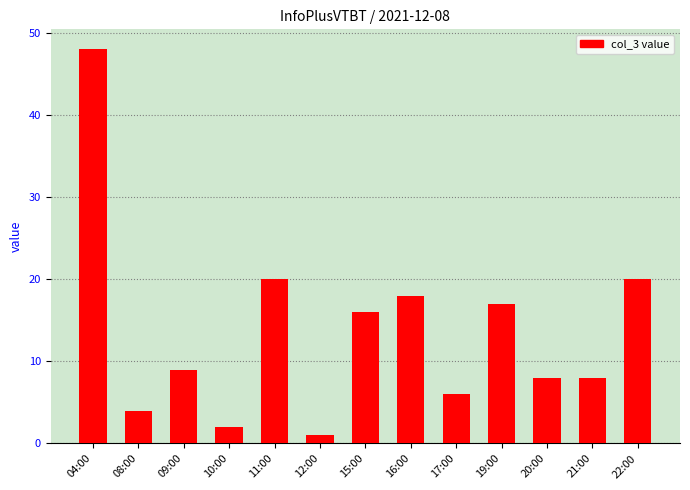

The chart shows a value of 48 at 04:00. True or false?

True